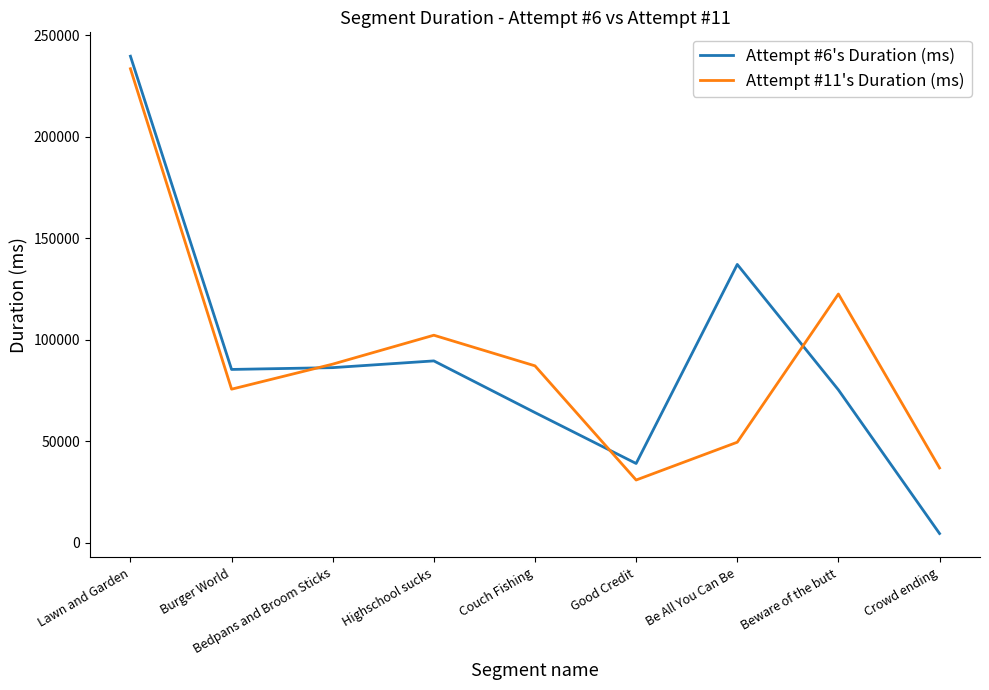

Is it true that Attempt #6's Duration (ms) equals 137055 at Be All You Can Be?

True